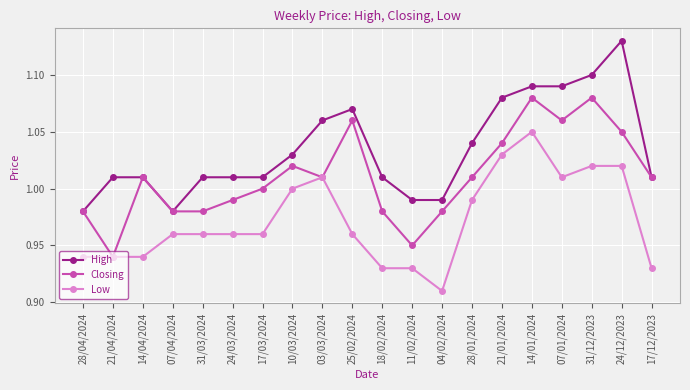

True or false: Low and High intersect in this chart.

False